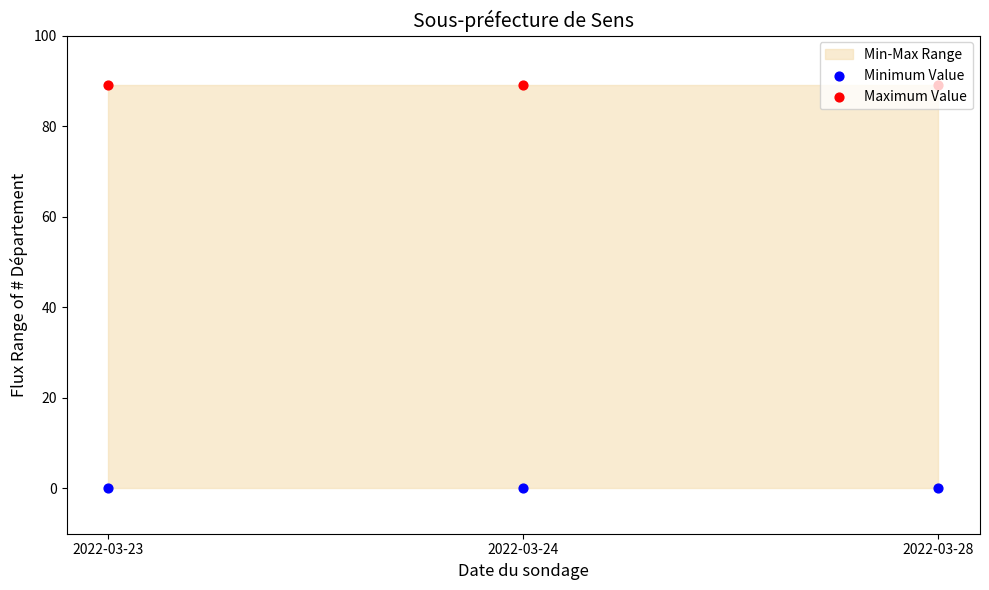

Is the value of Maximum Value at 2022-03-24 greater than the value of Minimum Value at 2022-03-24?

Yes